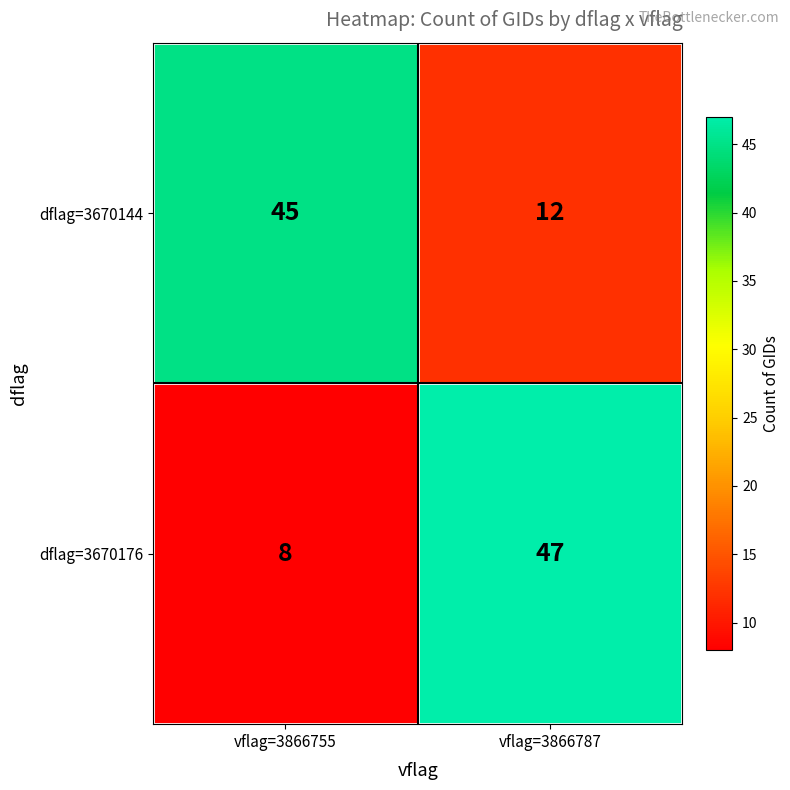

Rank the series by their maximum value, from lowest to highest.

dflag=3670144, dflag=3670176